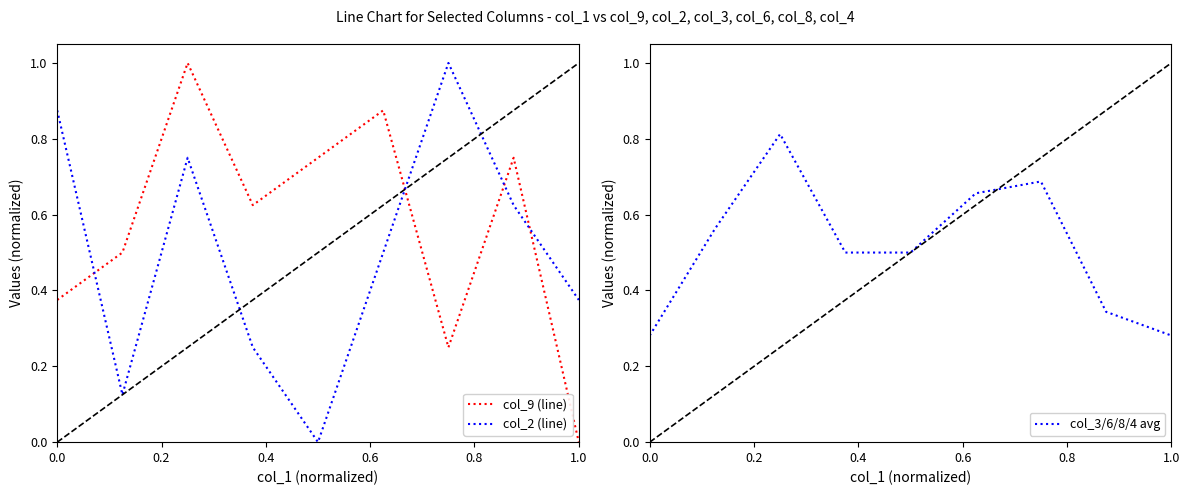

True or false: col_2 (line) and col_9 (line) cross at least once.

True